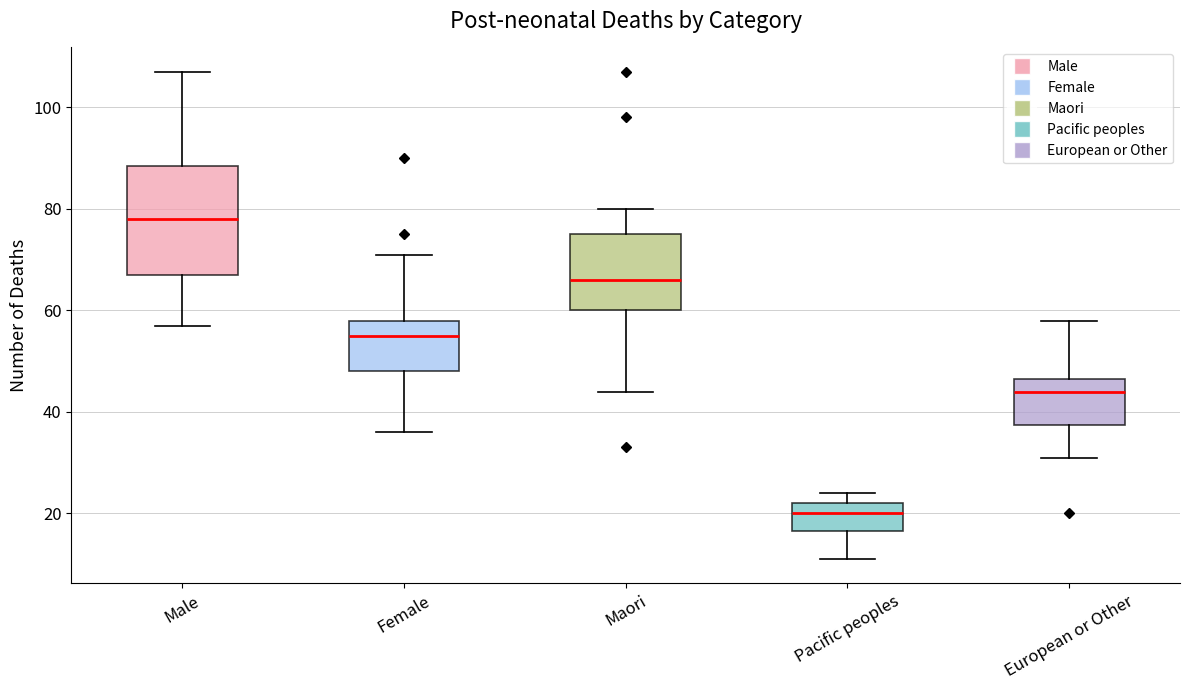

Reading left to right, read every box against the y-axis: the position of its median line, the range the box covers, and the ends of its whiskers. The values are not printed on the chart, so give them approximately, as read against the axis.

Male: median 78, box 68 to 88, whiskers 58 to 108
Female: median 56, box 48 to 58, whiskers 36 to 72
Maori: median 66, box 60 to 76, whiskers 44 to 80
Pacific peoples: median 20, box 16 to 22, whiskers 12 to 24
European or Other: median 44, box 38 to 46, whiskers 32 to 58